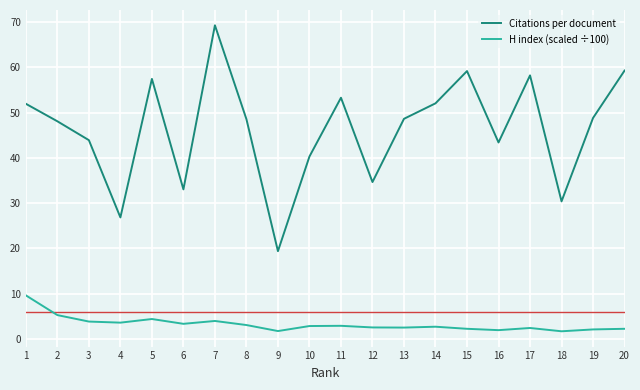

The H index (scaled ÷100) series shows 1.9 at 16. True or false?

True